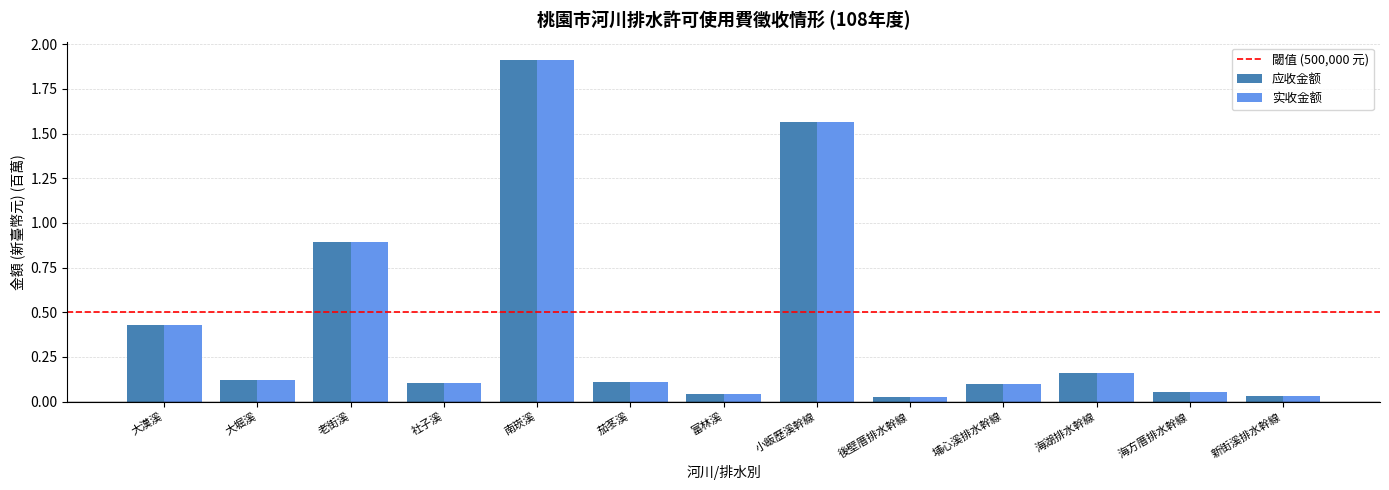

What is the total value across all series at 海湖排水幹線?

0.3